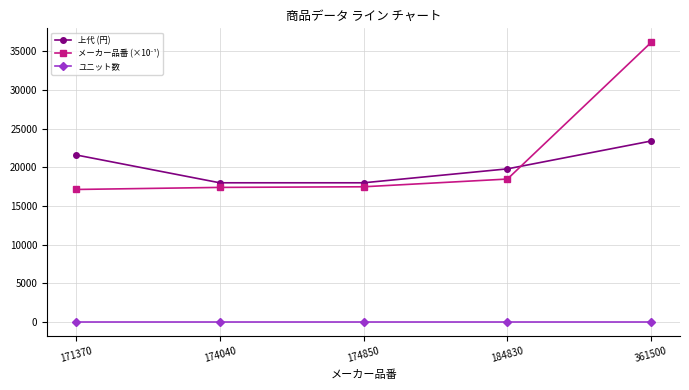

What is the total value across all series at 171370?

38738